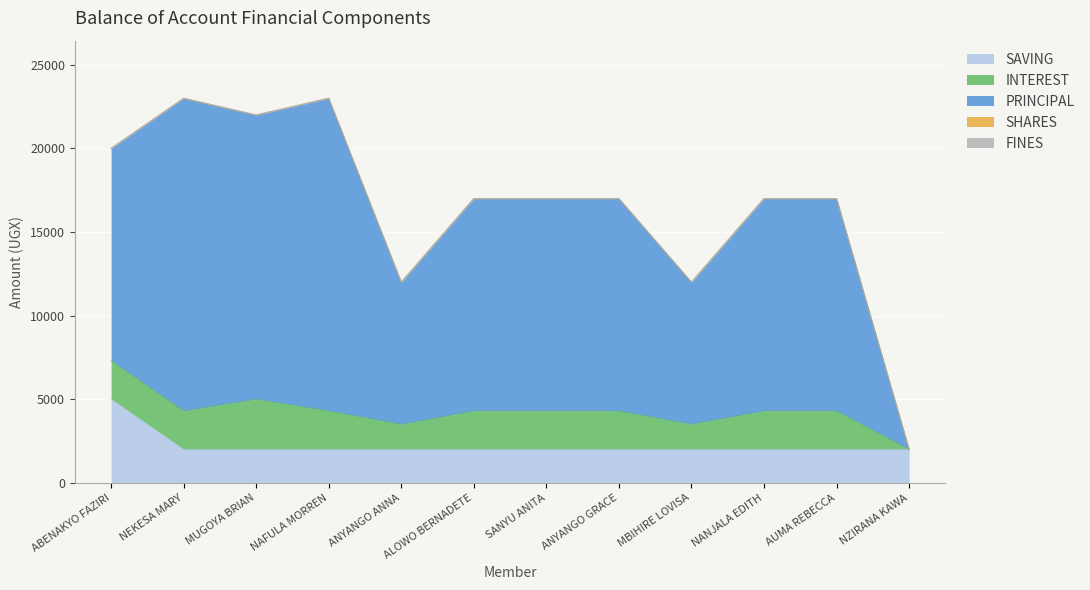

What is the difference between the highest and lowest values at NANJALA EDITH?

12700